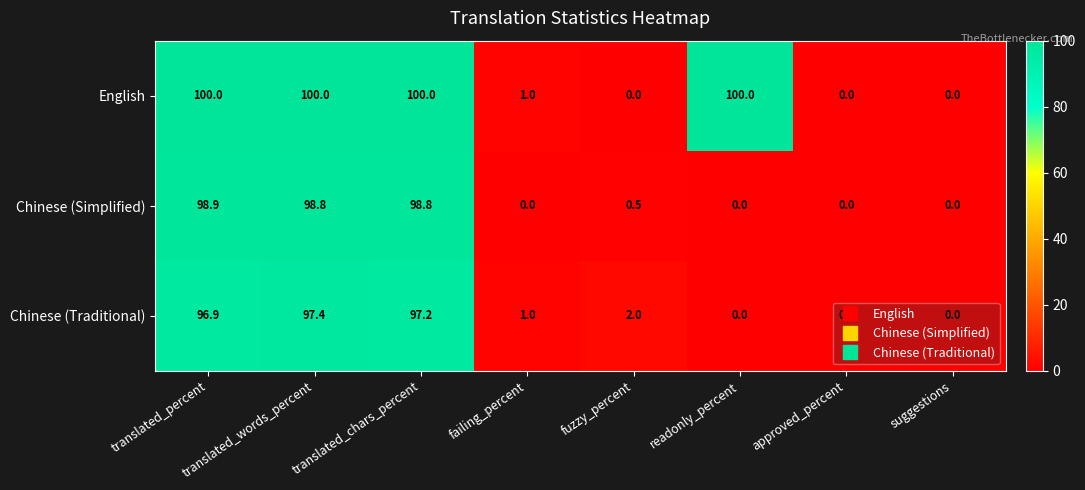

Rank the series by their maximum value, from highest to lowest.

English, Chinese (Simplified), Chinese (Traditional)